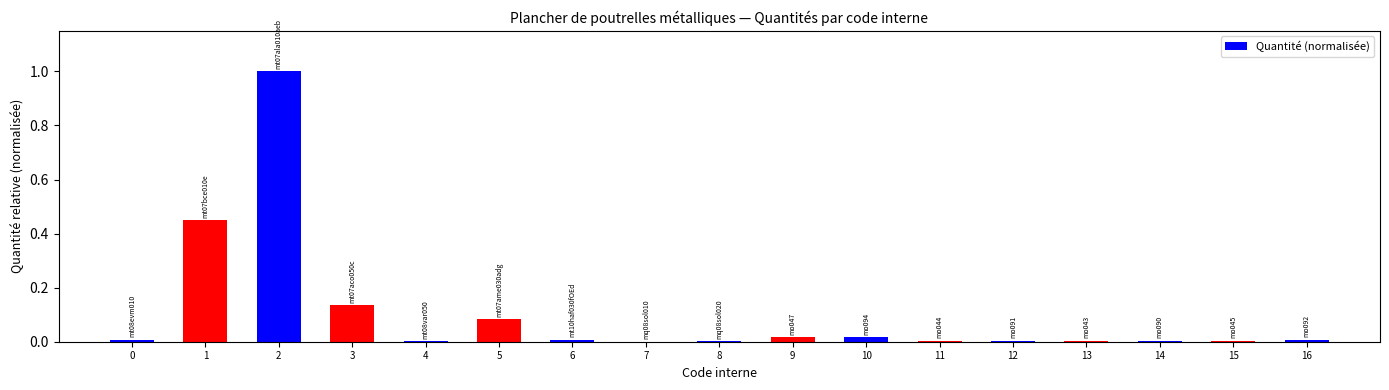

What is the maximum value shown in the chart?

1.0